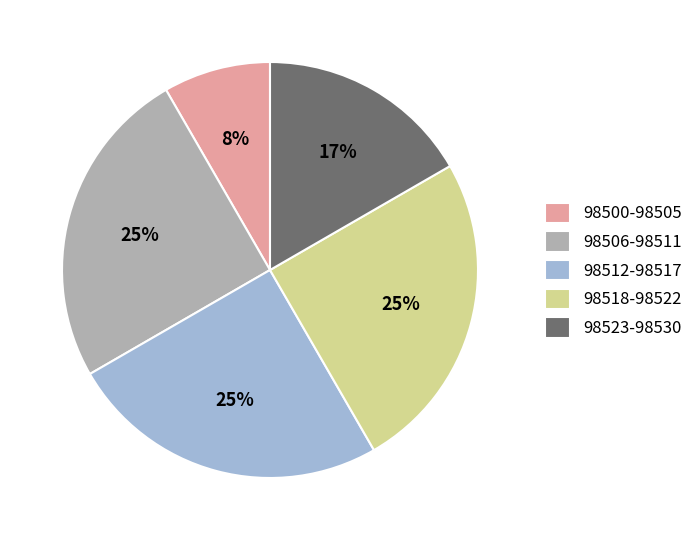

What percentage is the 98512-98517 slice, to the nearest percent?

25%